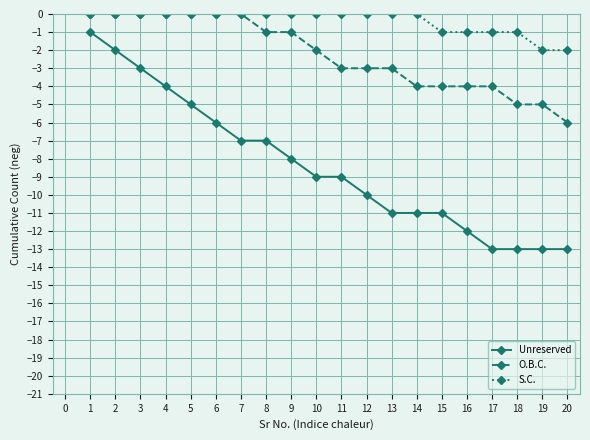

Is this an area chart (filled region under the line)?

No